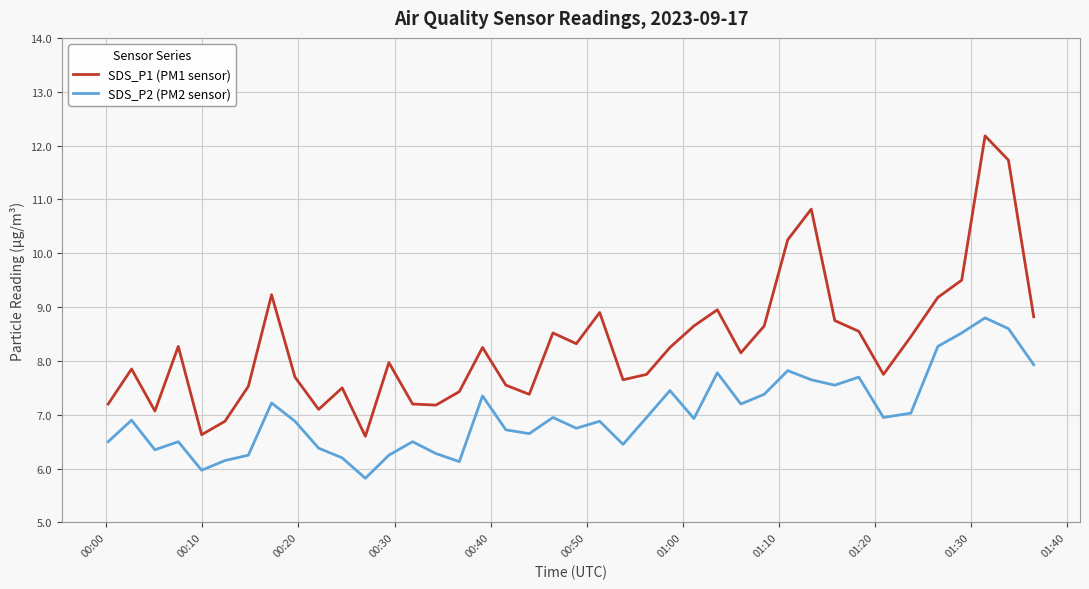

Which series has the largest range (max minus min)?

SDS_P1 (PM1 sensor)